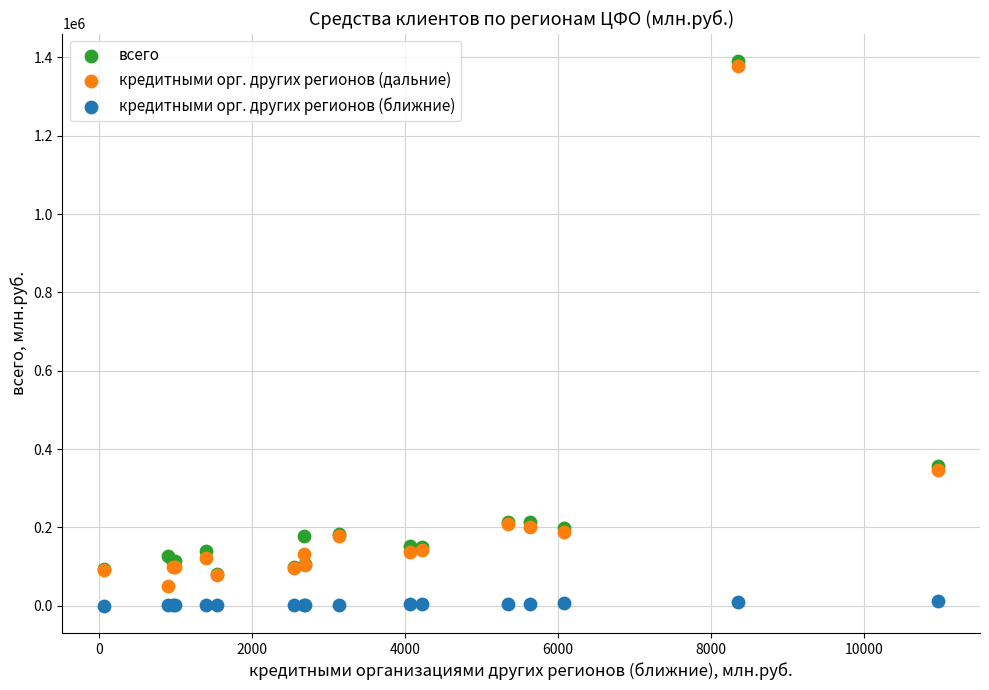

What are all the series names shown in the legend?

всего, кредитными орг. других регионов (дальние), кредитными орг. других регионов (ближние)